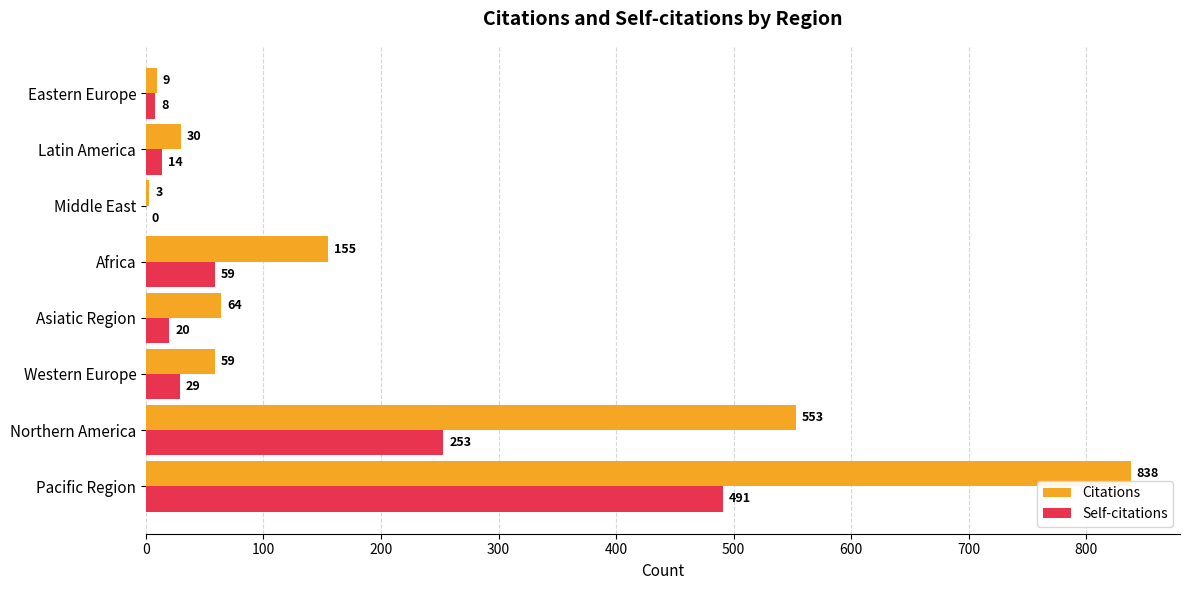

Which series has the largest total across all categories?

Citations